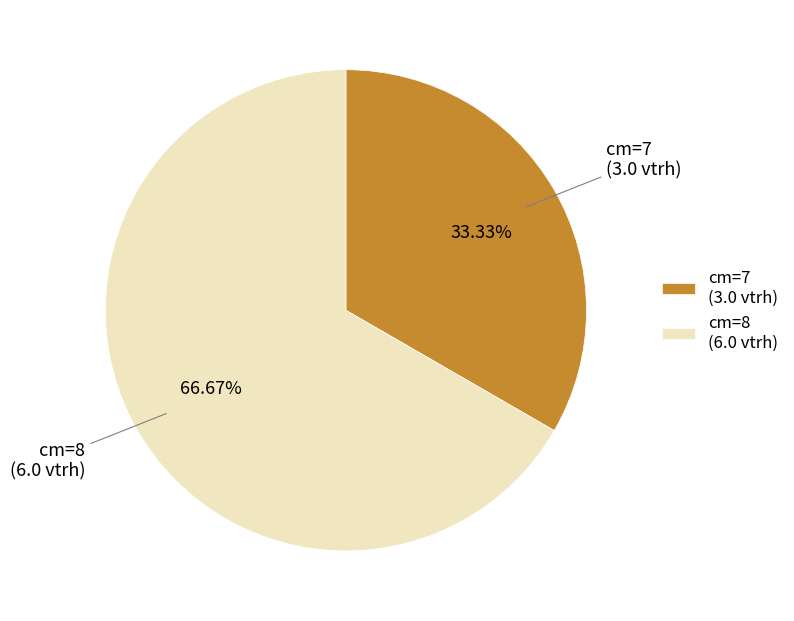

To the nearest percent, what is the average slice percentage?

50%